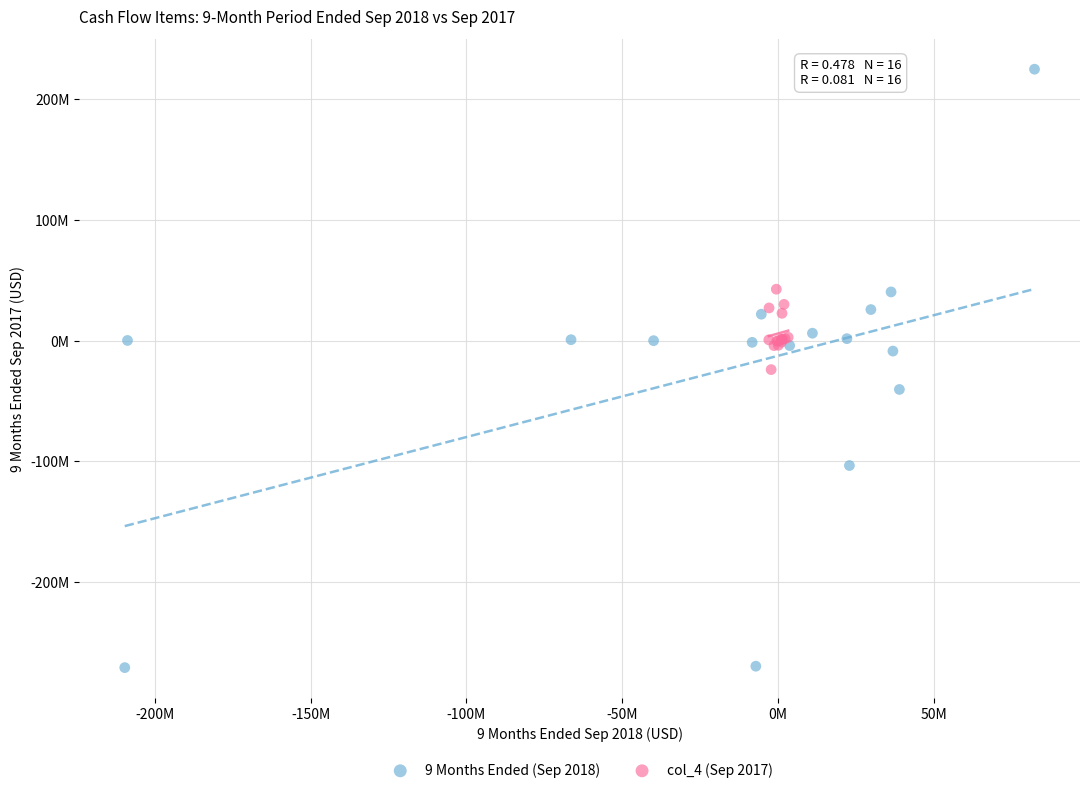

What are all the series names shown in the legend?

9 Months Ended (Sep 2018), col_4 (Sep 2017)